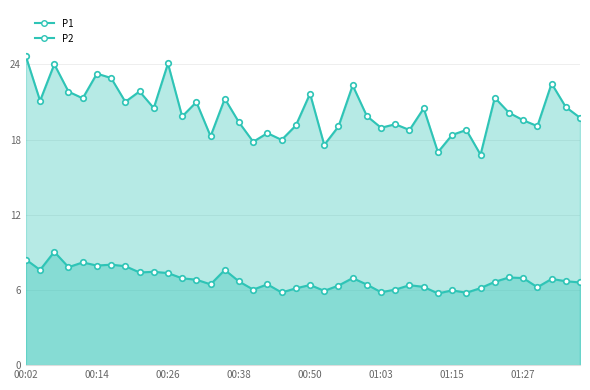

What is the approximate value of P2 at 00:38?

6.7